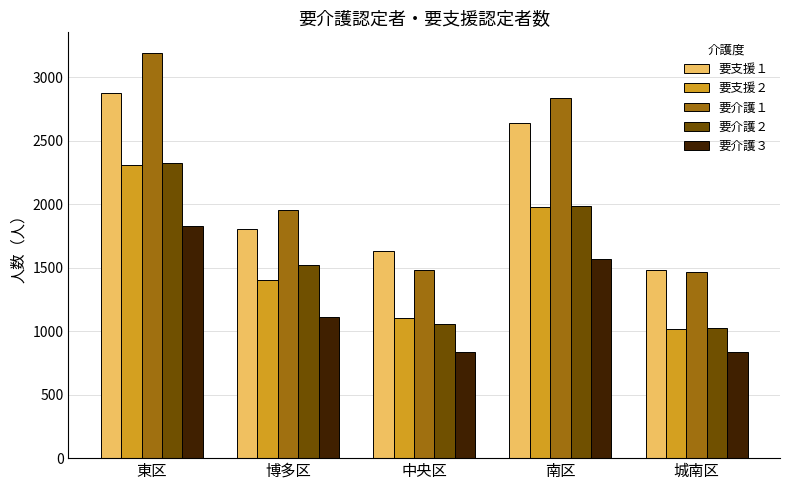

At which label is 要介護２ closest to 1673?

博多区